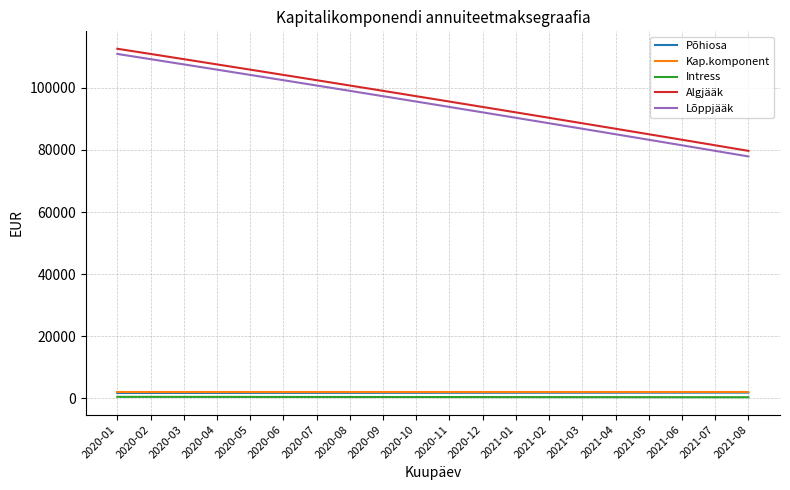

What are all the series names shown in the legend?

Põhiosa, Kap.komponent, Intress, Algjääk, Lõppjääk